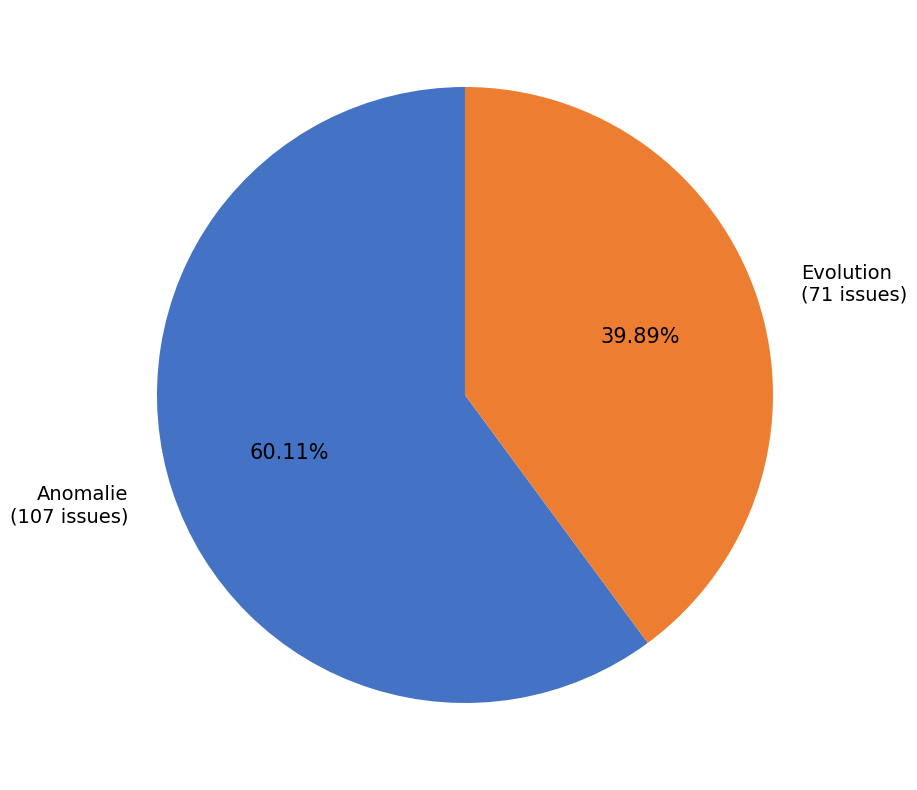

Count the number of slices in the pie.

2